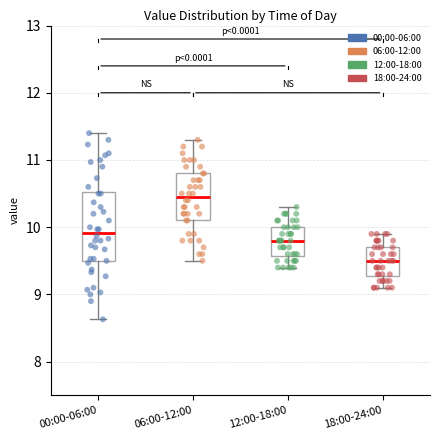

Which box's median line is the highest?

06:00-12:00